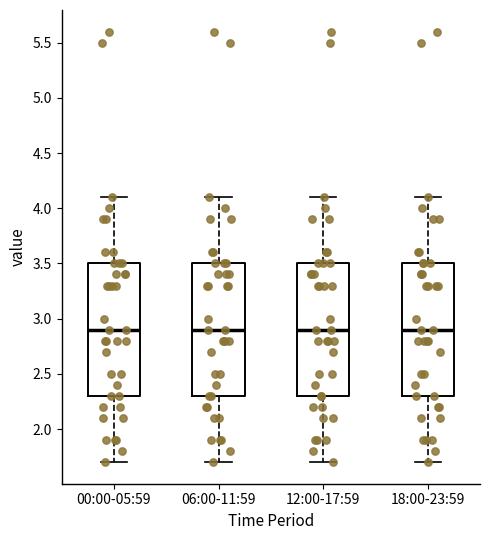

Reading left to right, transcribe this box plot: for each box, give where its median line is, the range the box spans, and where its two whiskers end, as read against the y-axis. The values are not printed on the chart, so give them approximately, as read against the axis.

00:00-05:59: median 2.9, box 2.3 to 3.5, whiskers 1.7 to 4.1
06:00-11:59: median 2.9, box 2.3 to 3.5, whiskers 1.7 to 4.1
12:00-17:59: median 2.9, box 2.3 to 3.5, whiskers 1.7 to 4.1
18:00-23:59: median 2.9, box 2.3 to 3.5, whiskers 1.7 to 4.1